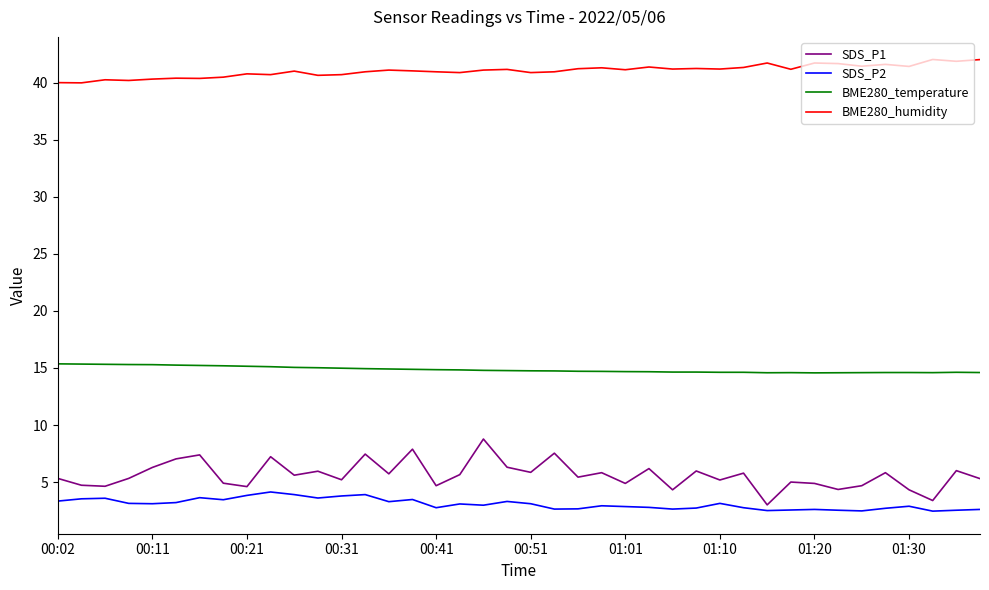

Is this an area chart (filled region under the line)?

No